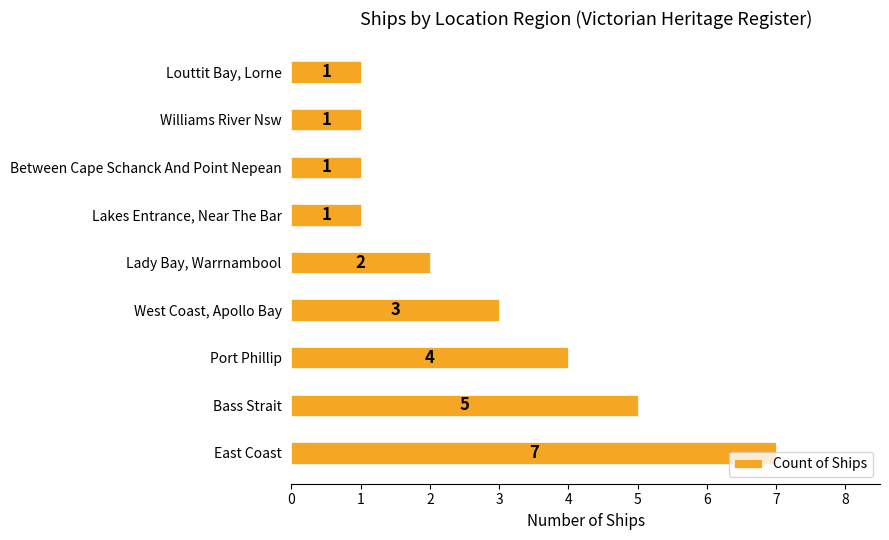

What is the difference between the maximum and minimum values?

6